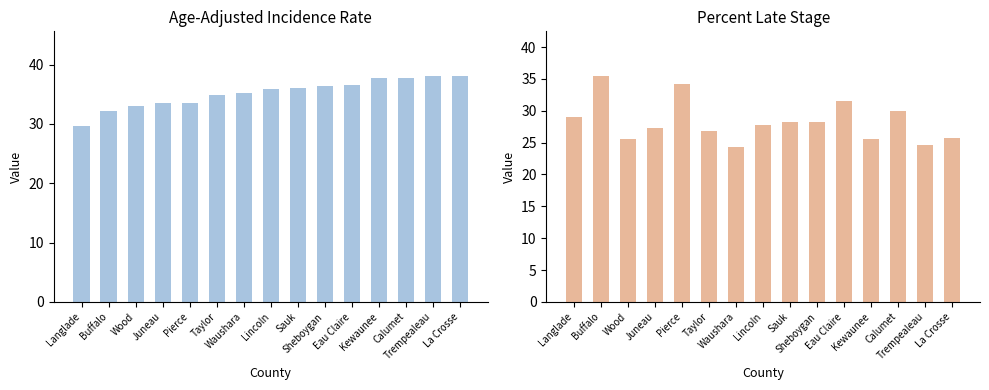

Is it true that Age-Adjusted Rate equals 50.9 at Juneau?

False